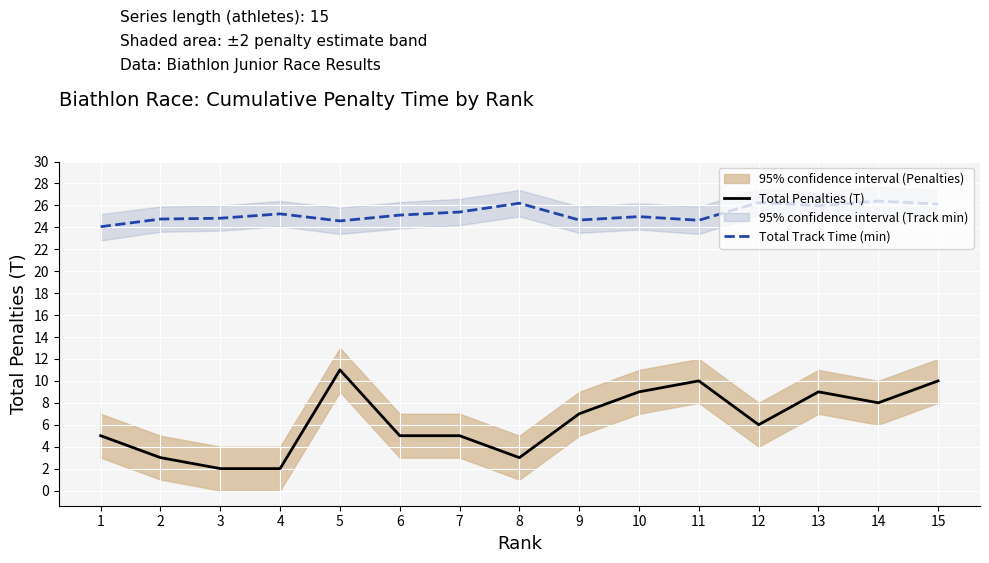

In Total Track Time (min), how many points are higher than both neighbors (excluding endpoints)?

5